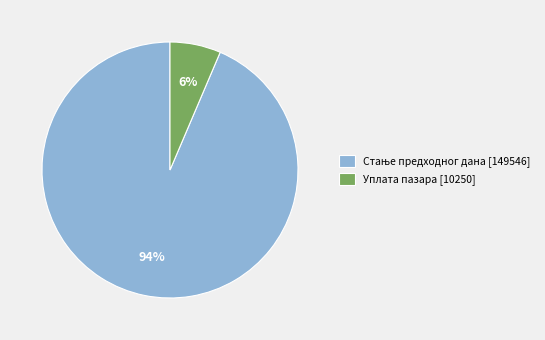

Is it true that Уплата пазара [10250] is 17% of the pie?

False